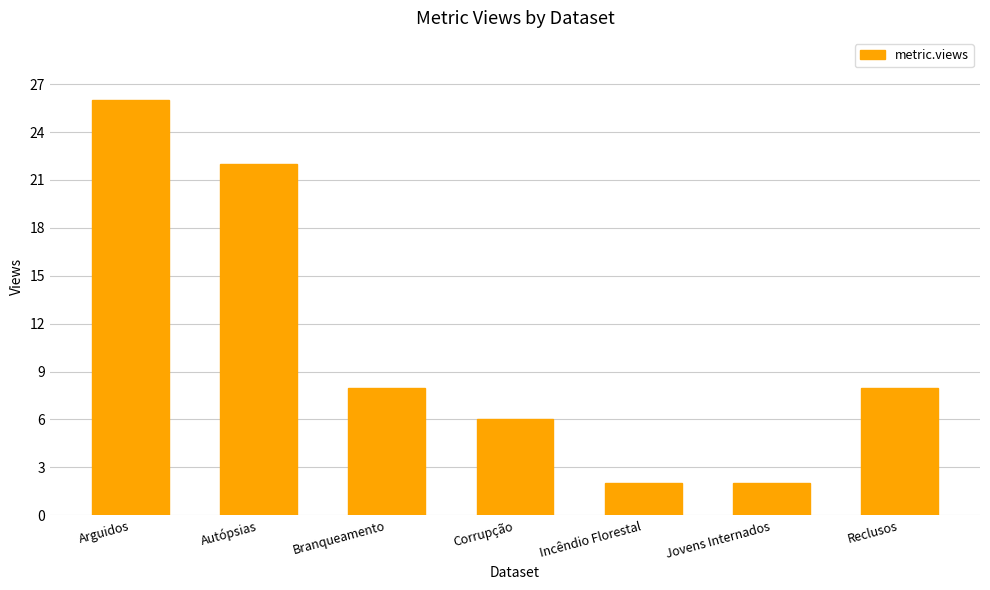

The chart shows a value of 26 at Arguidos. True or false?

True